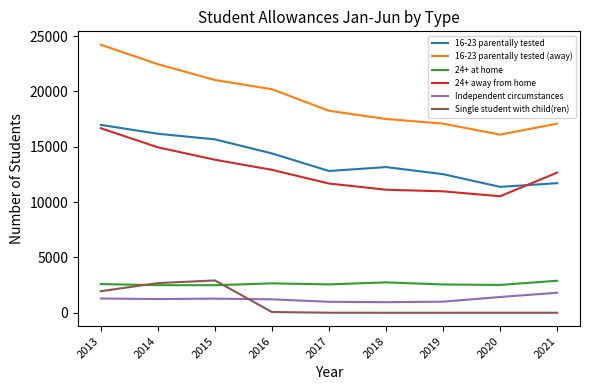

Read the 16-23 parentally tested (away) value at 2014, to the nearest 100.

22500